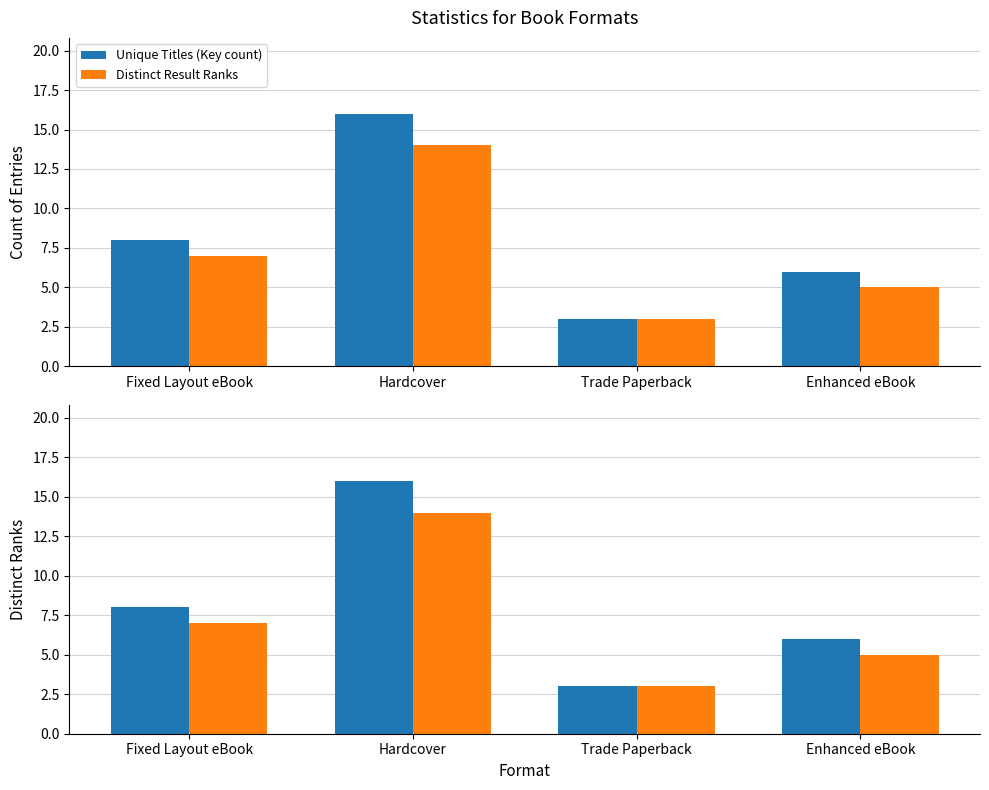

At how many categories does at least one series exceed 3?

3